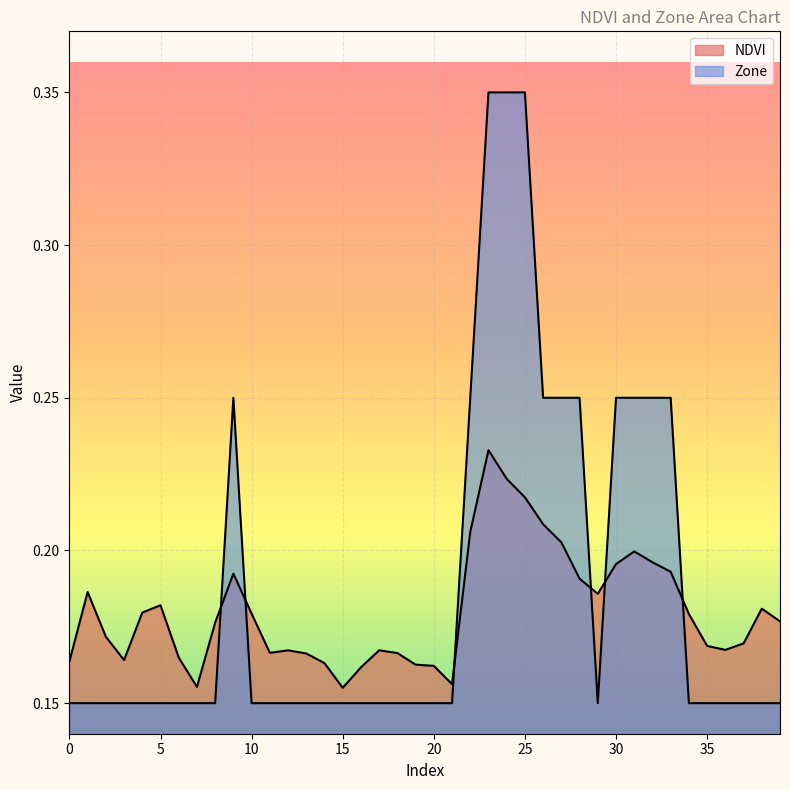

The value of NDVI at 3 is 0.1. True or false?

False